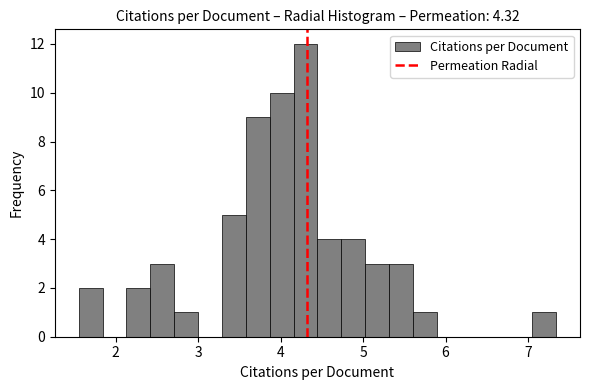

Read against the x-axis, roughly where is the centre of the tallest bar?

4.3